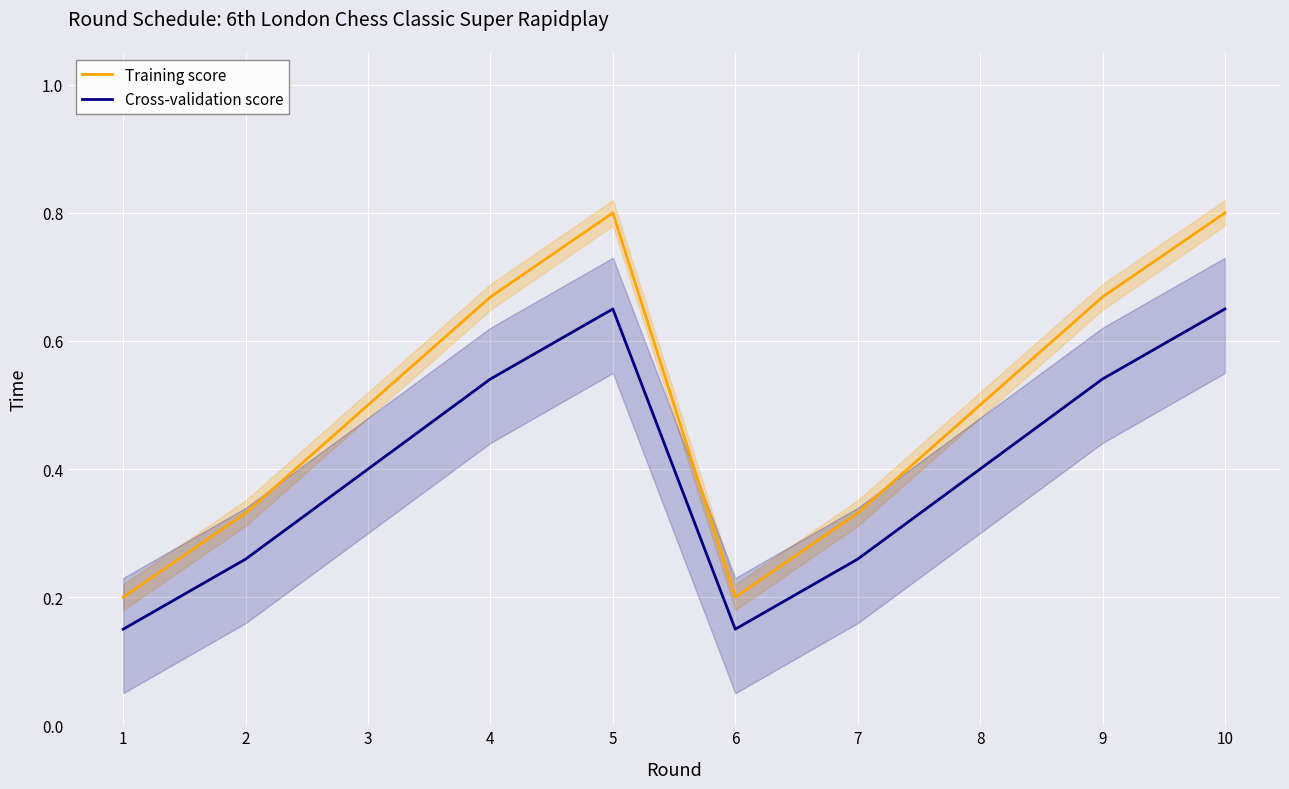

What is the value of the Cross-validation score point at the 8th from the left?

0.4